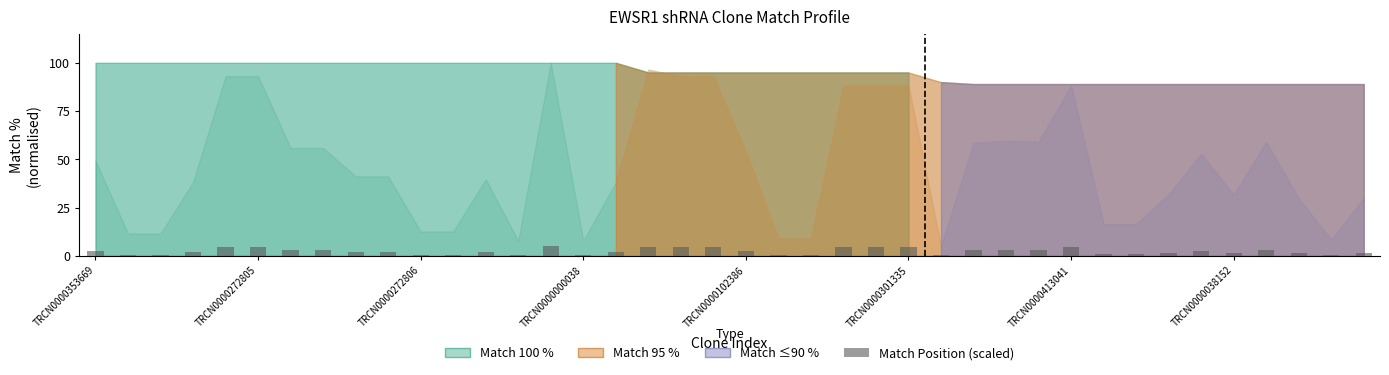

Are the bars horizontal?

No